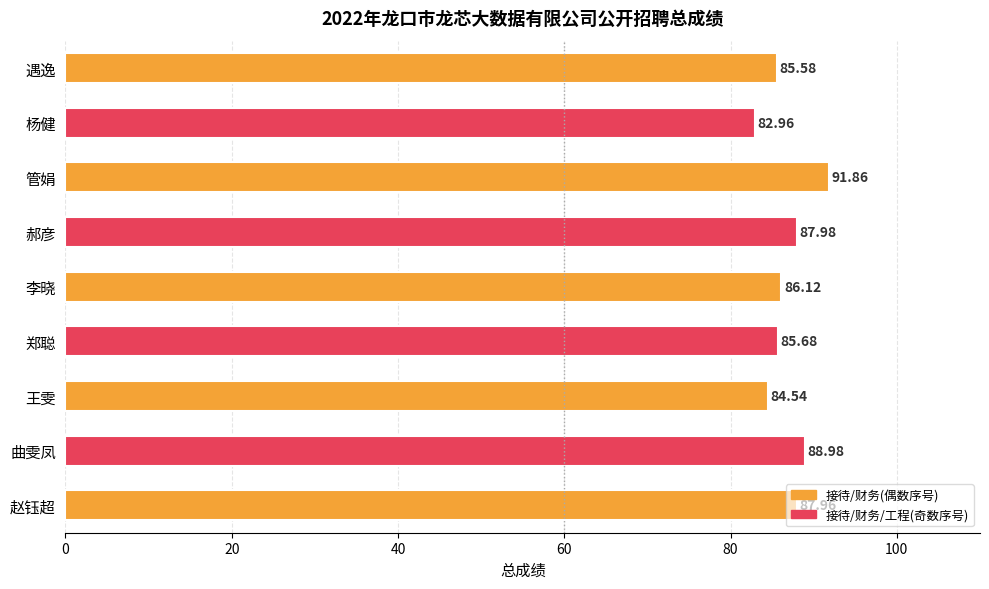

What is the label of the 8th bar from the bottom?

杨健